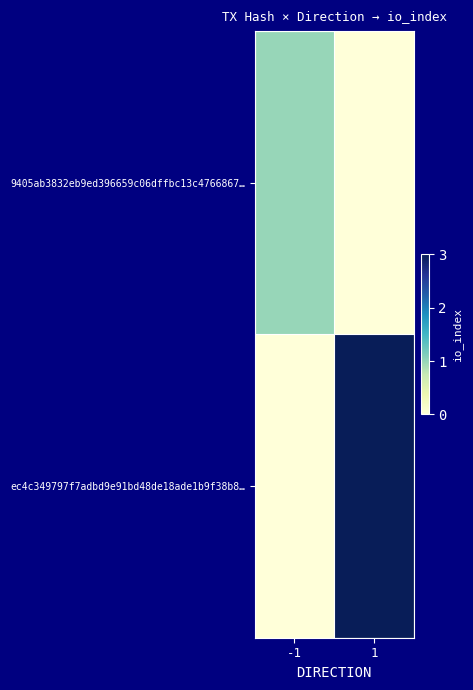

What is the greatest value displayed?

3